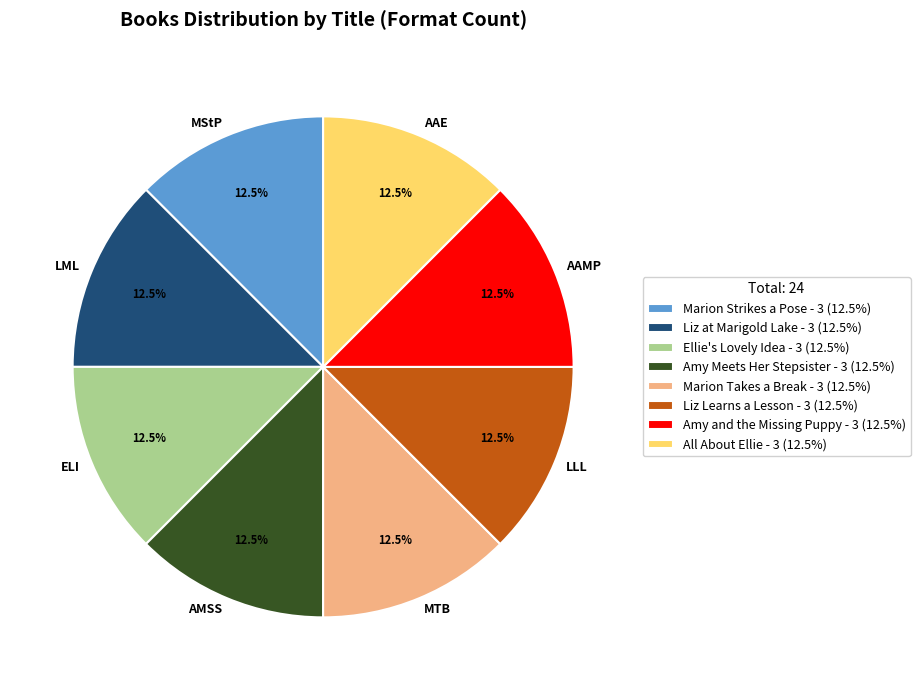

How many segments does this pie chart have?

8